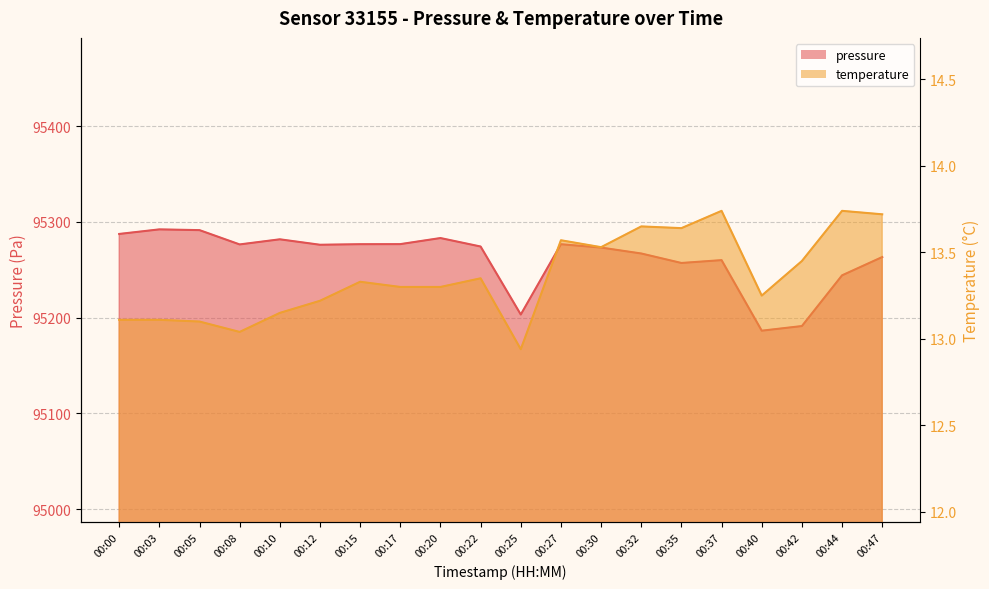

Reading left to right, extract all data points from this chart.

pressure: 95287.3	95292.1	95291.3	95276.3	95281.7	95276.0	95276.6	95276.7	95283.0	95274.2	95203.1	95276.6	95273.1	95266.9	95257.0	95259.9	95186.2	95191.1	95244.1	95263.2
temperature: 13.1	13.1	13.1	13.0	13.2	13.2	13.3	13.3	13.3	13.3	12.9	13.6	13.5	13.7	13.6	13.7	13.2	13.4	13.7	13.7